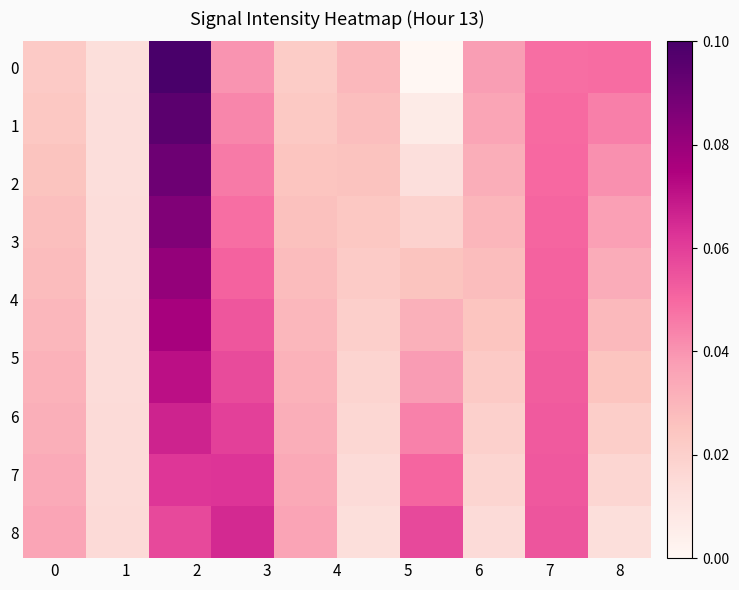

How many categories are shown in the chart?

10